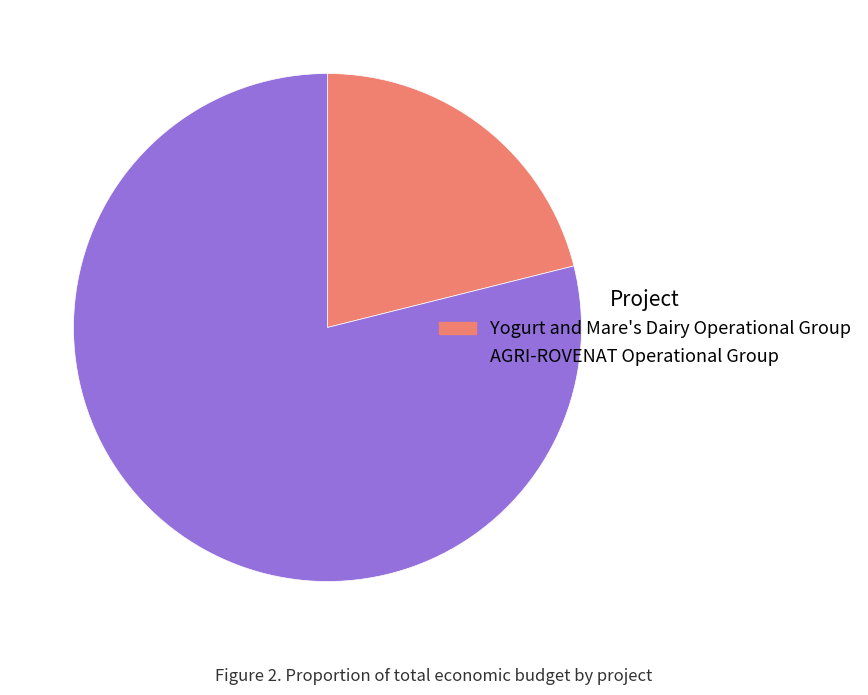

Which category has the biggest portion of the pie?

AGRI-ROVENAT Operational Group